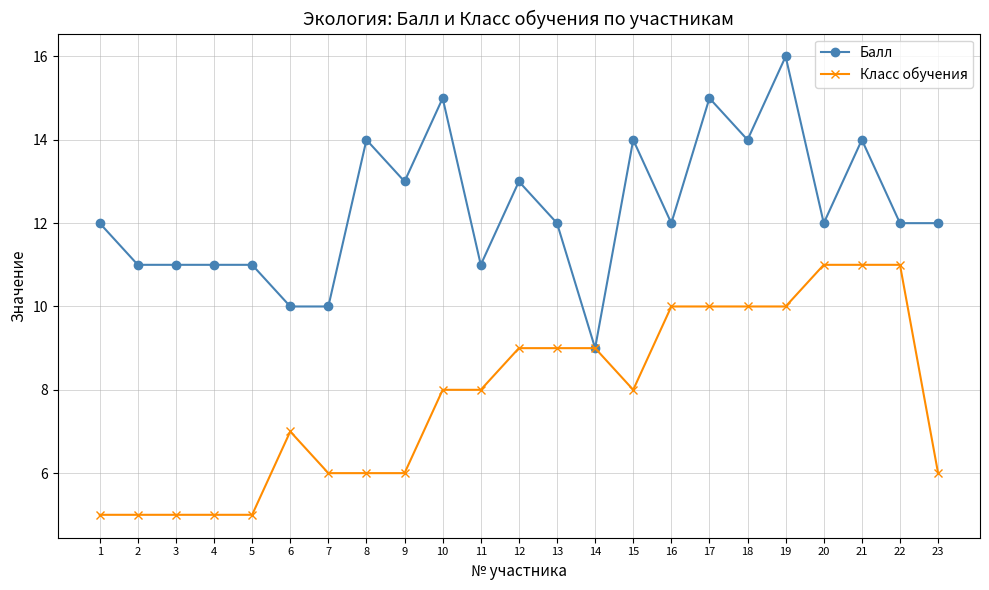

Which series has the widest spread of values?

Балл